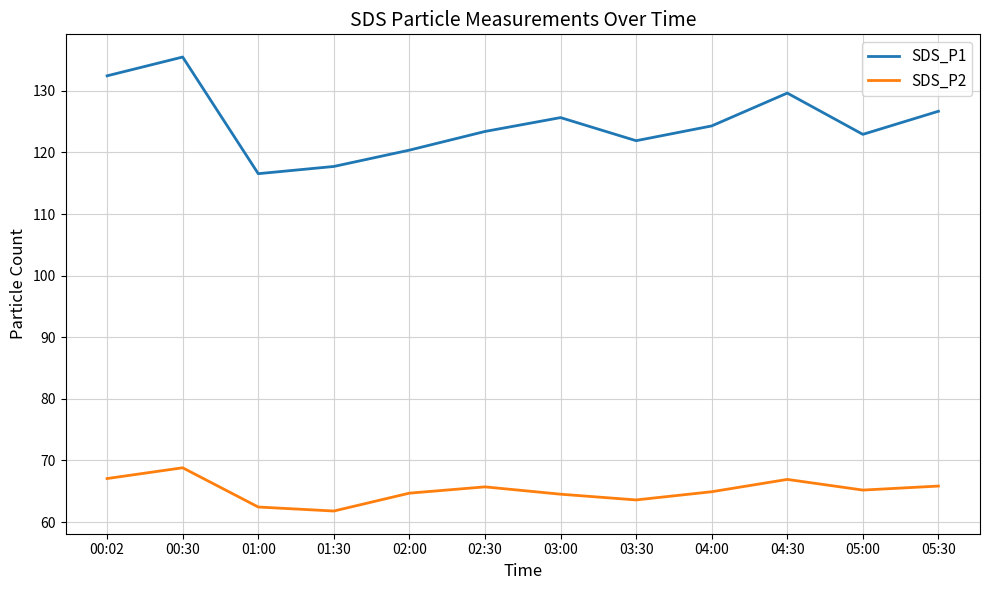

Rank the series by their average value, from lowest to highest.

SDS_P2, SDS_P1